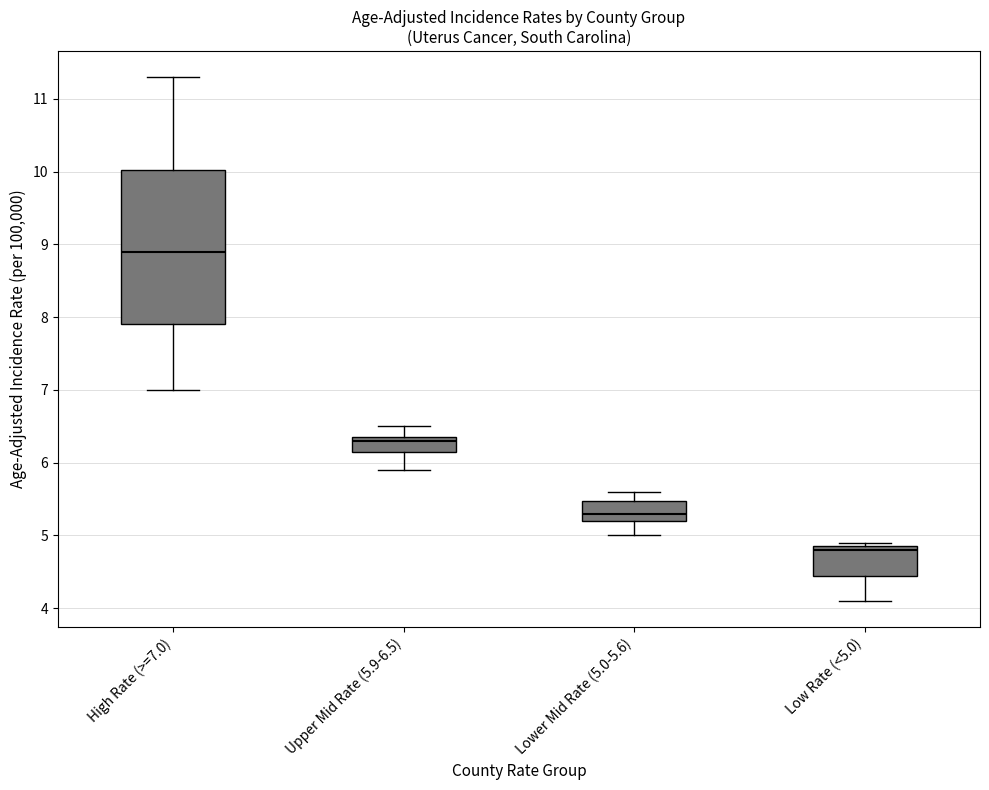

Which box has the highest median line?

High Rate (>=7.0)